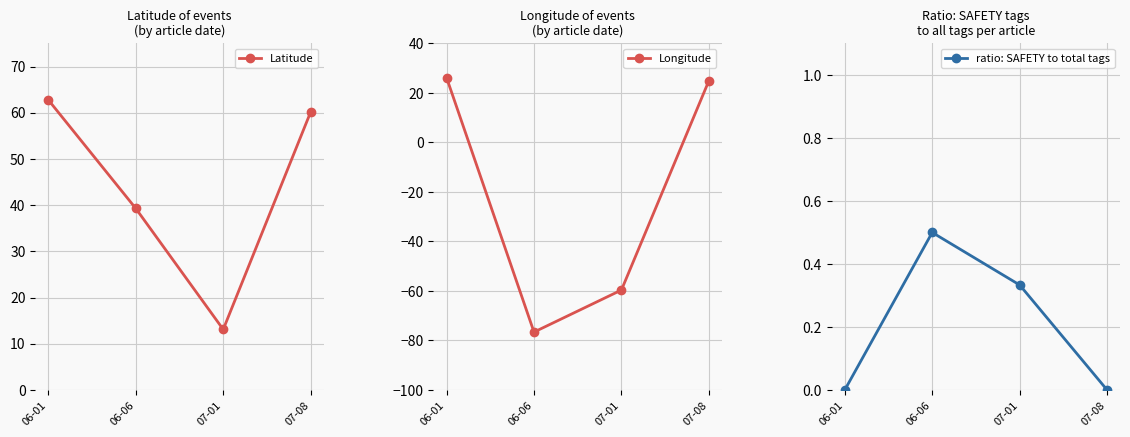

Count the number of categories in the chart.

4